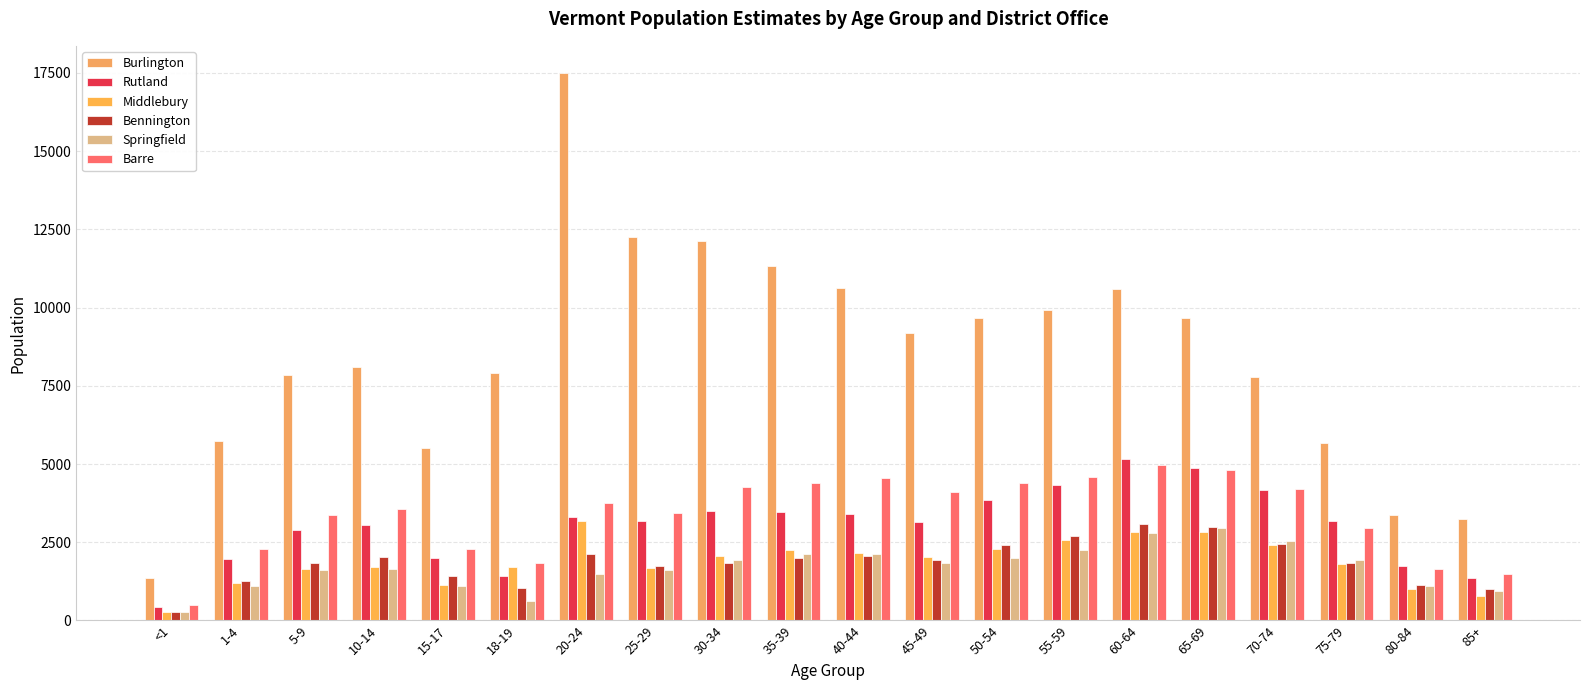

How many bars are there in each group?

6